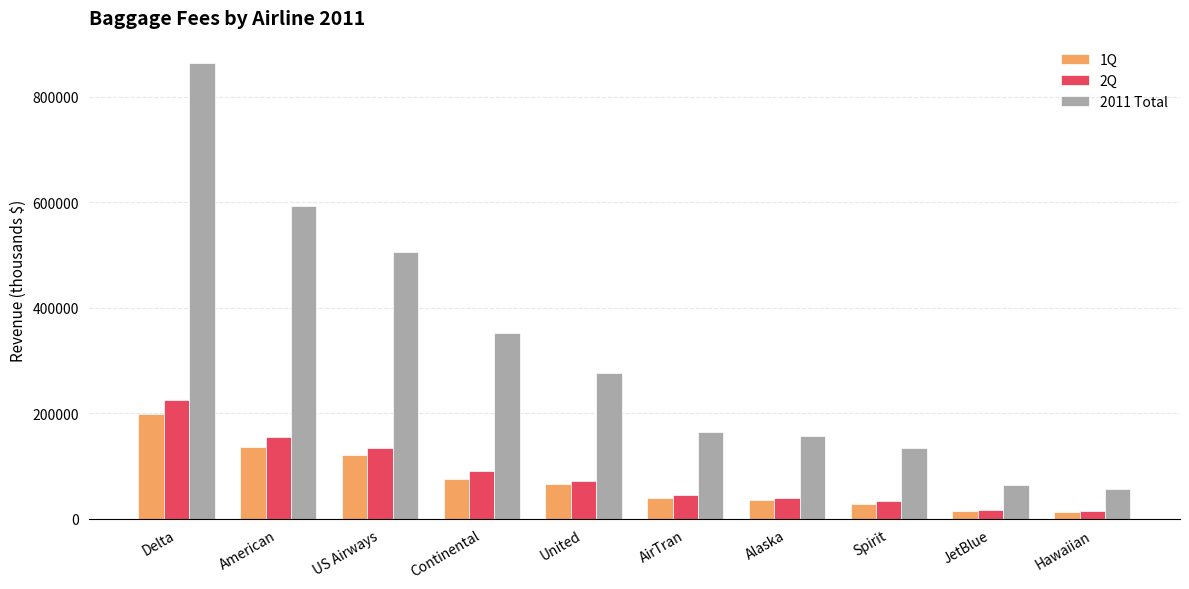

Where does the 2011 Total series first go above 276817?

Delta